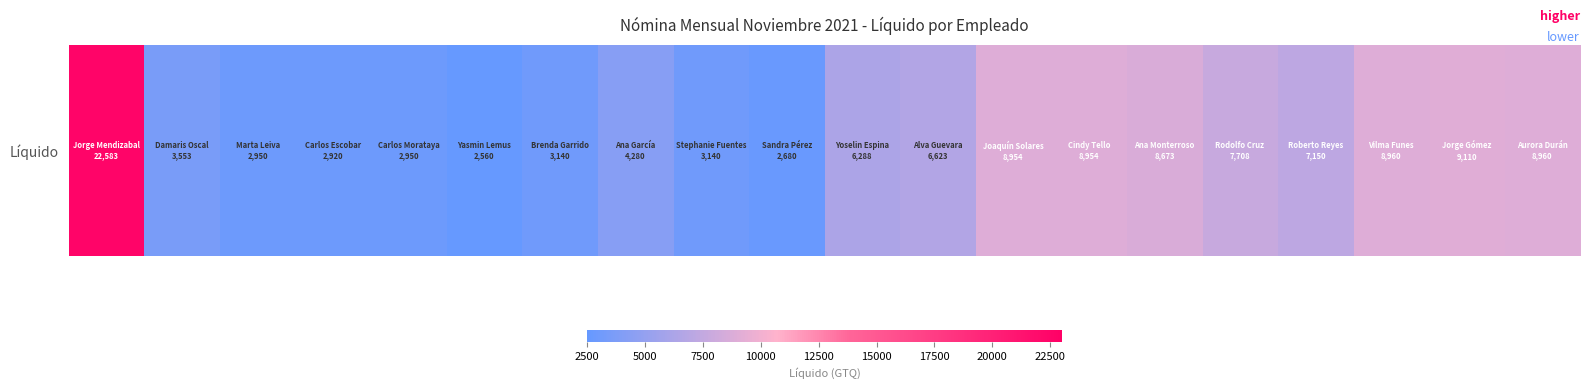

Reading left to right, transcribe all the data shown in this chart.

2500=22582.6	5000=3553.3	7500=2950.4	10000=2920.3	12500=2950.4	15000=2560.0	17500=3139.6	20000=4280.4	22500=3139.6	25000=2680.4	10=6287.6	11=6622.6	12=8954.2	13=8954.2	14=8673.3	15=7708.5	16=7149.8	17=8960.4	18=9110.0	19=8960.4